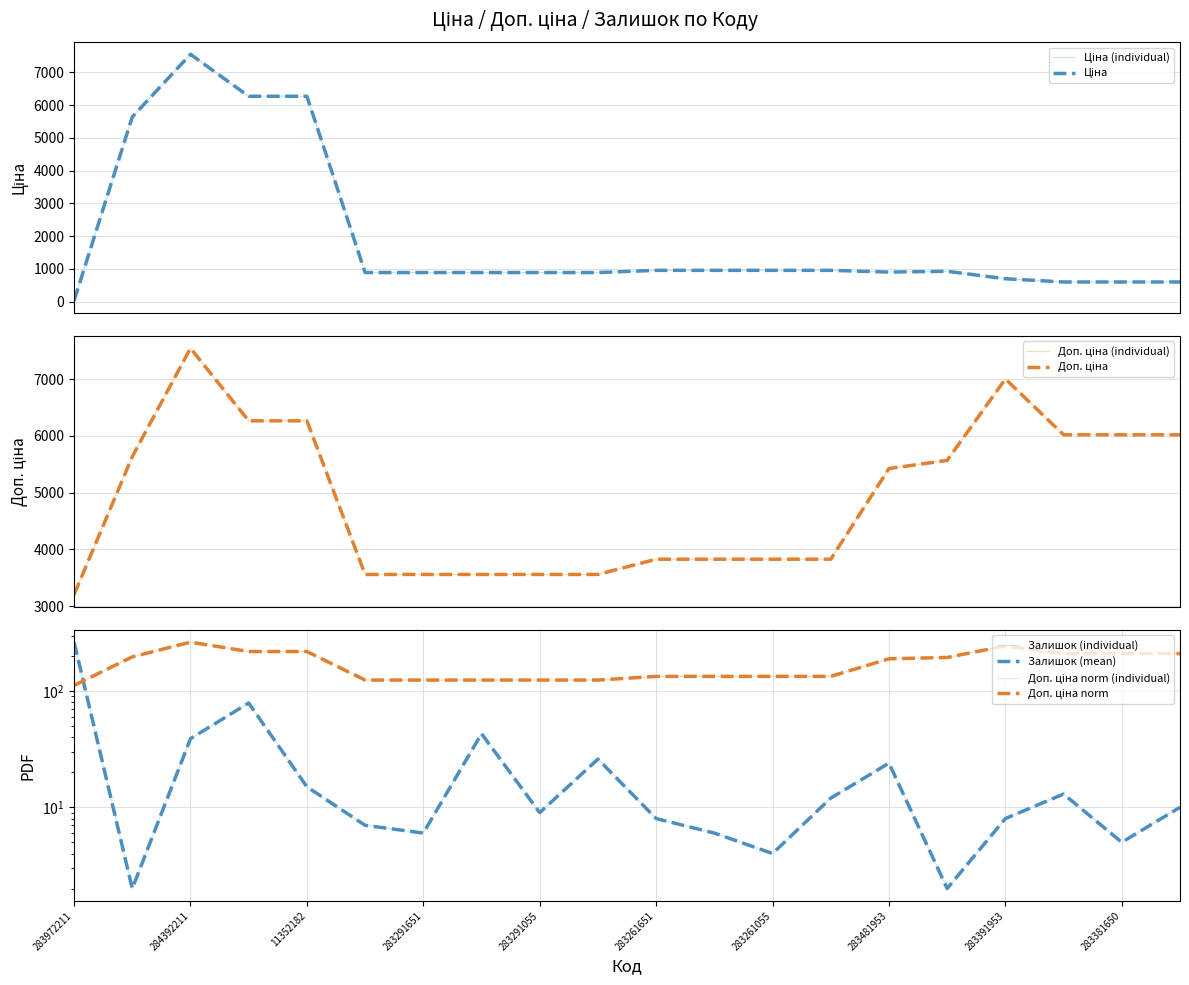

Which series has the largest range (max minus min)?

Ціна